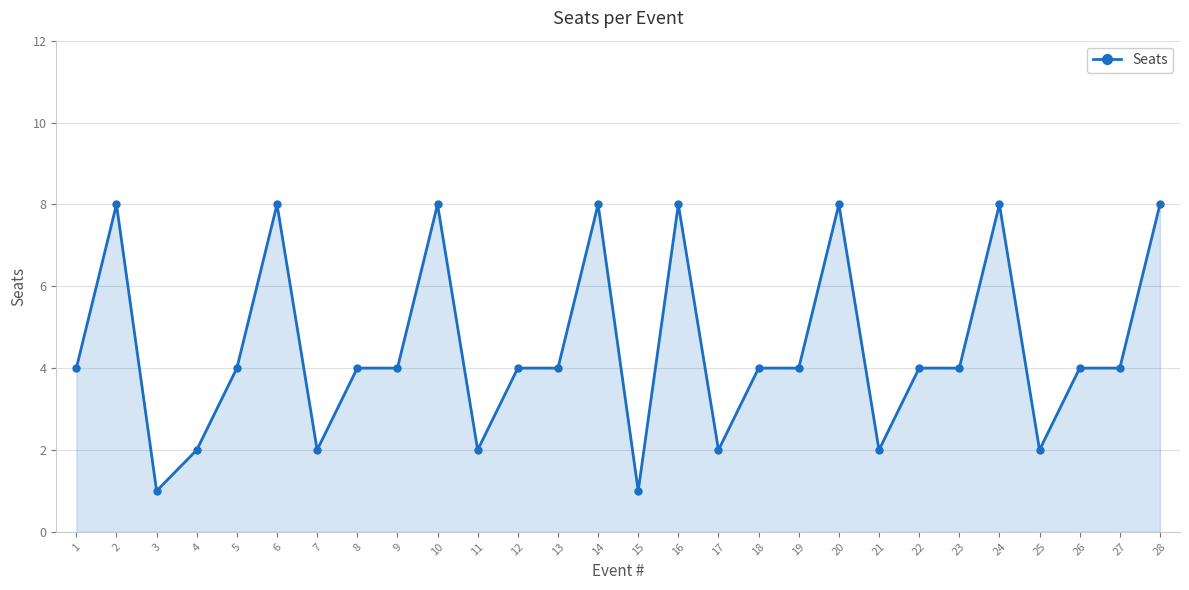

What is the change in value from 11 to 26?

+2